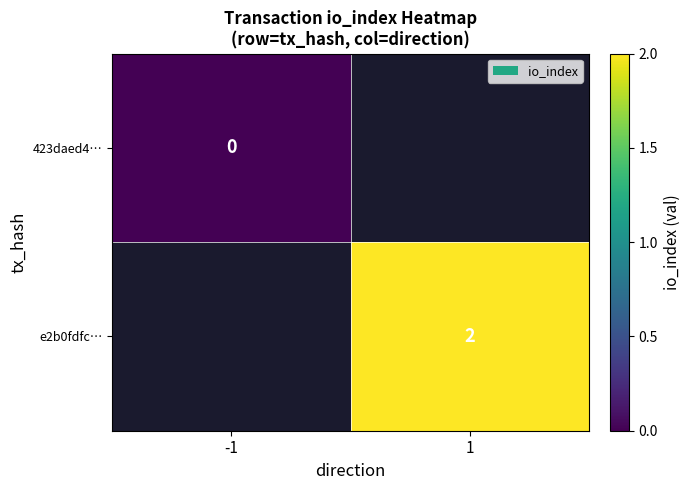

At 1, list the series in order from smallest to largest.

423daed4…, e2b0fdfc…